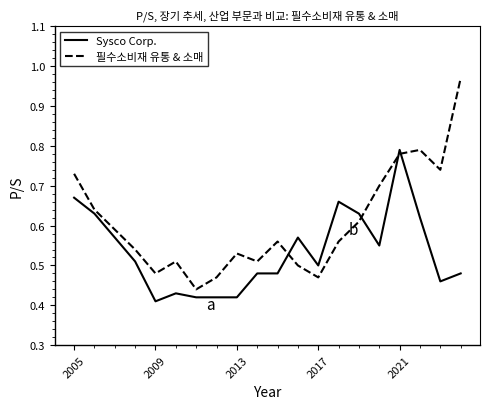

After their last crossing, which series has the higher values: 필수소비재 유통 & 소매 or Sysco Corp.?

필수소비재 유통 & 소매